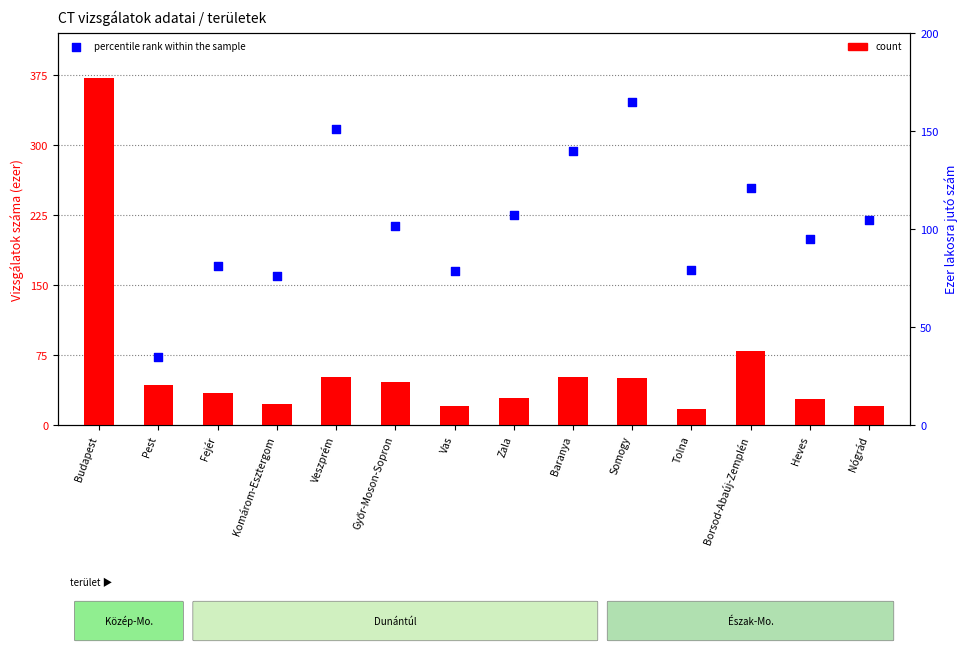

At which category is the sum across all series the highest?

Budapest